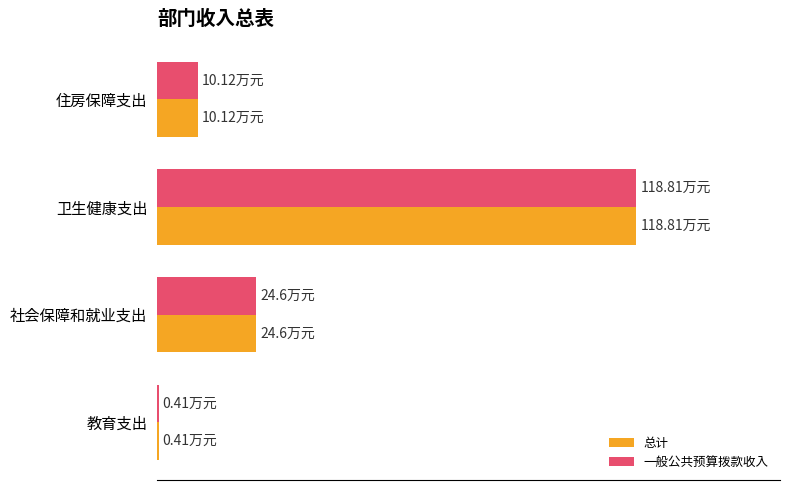

What are all the series names shown in the legend?

总计, 一般公共预算拨款收入